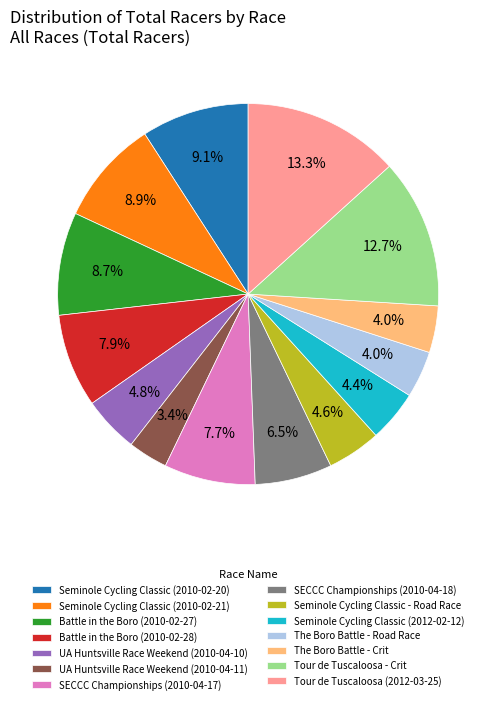

Do Tour de Tuscaloosa - Crit and Tour de Tuscaloosa (2012-03-25) together represent more than half of the pie?

No